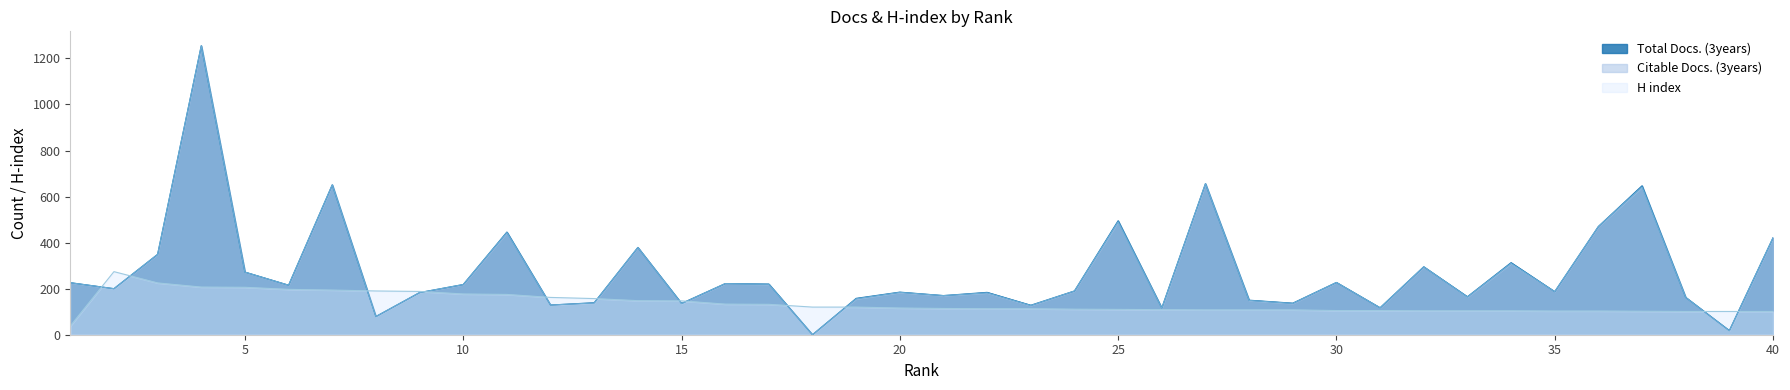

What is the total value across all series at 9?

554